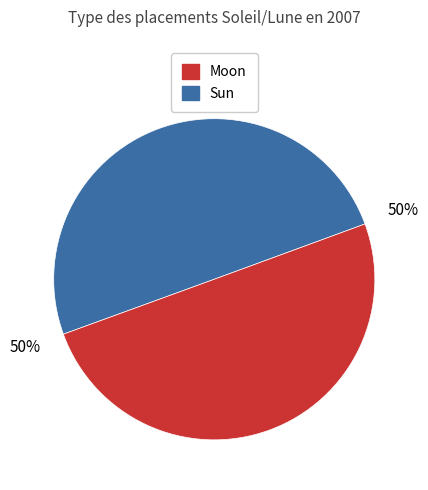

Count the number of slices in the pie.

2